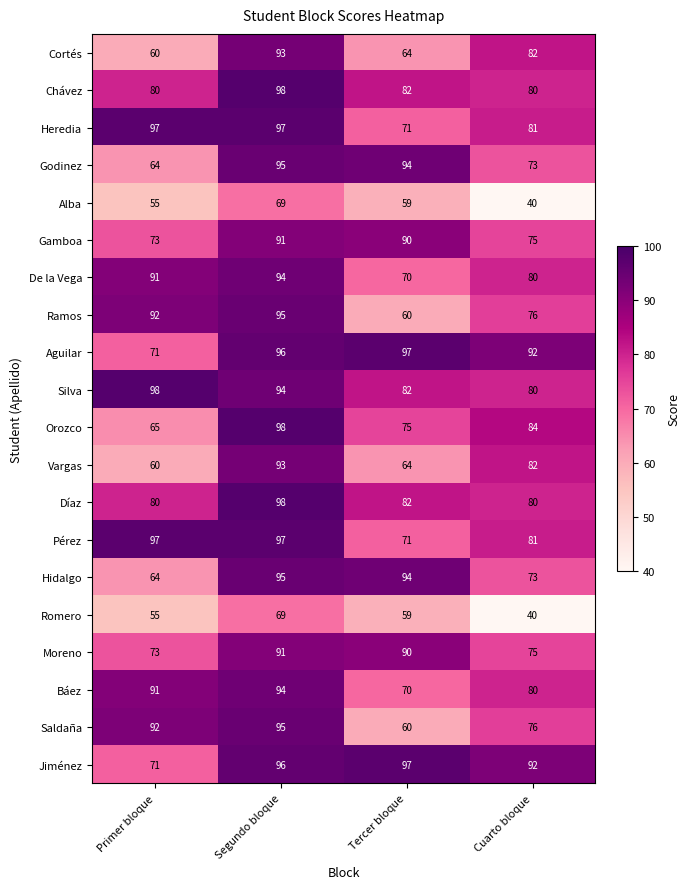

What is the total value across all series at Cuarto bloque?

1522